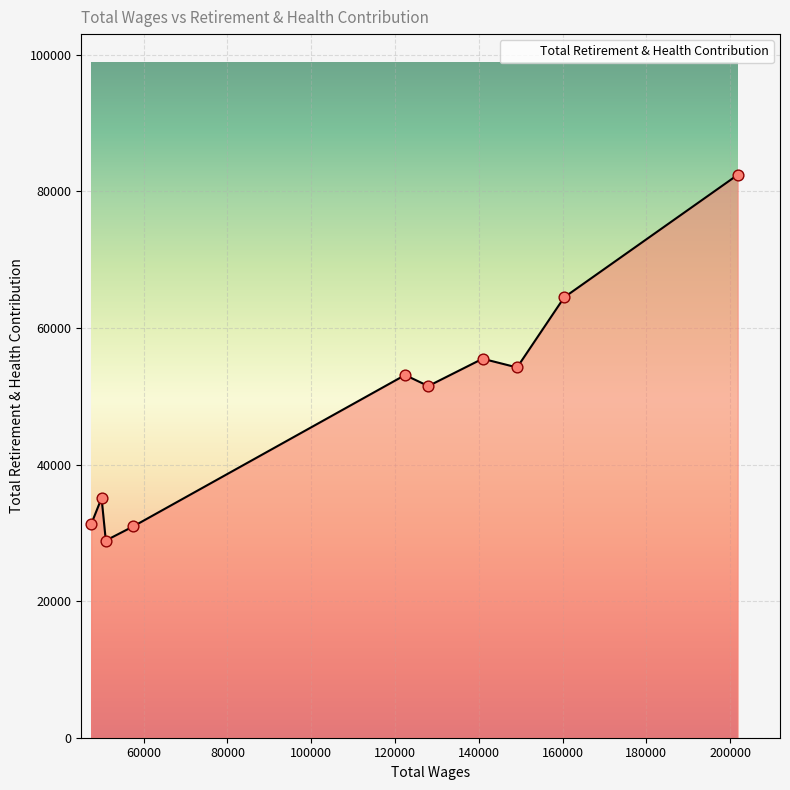

What is the difference between the maximum and minimum values?

53540